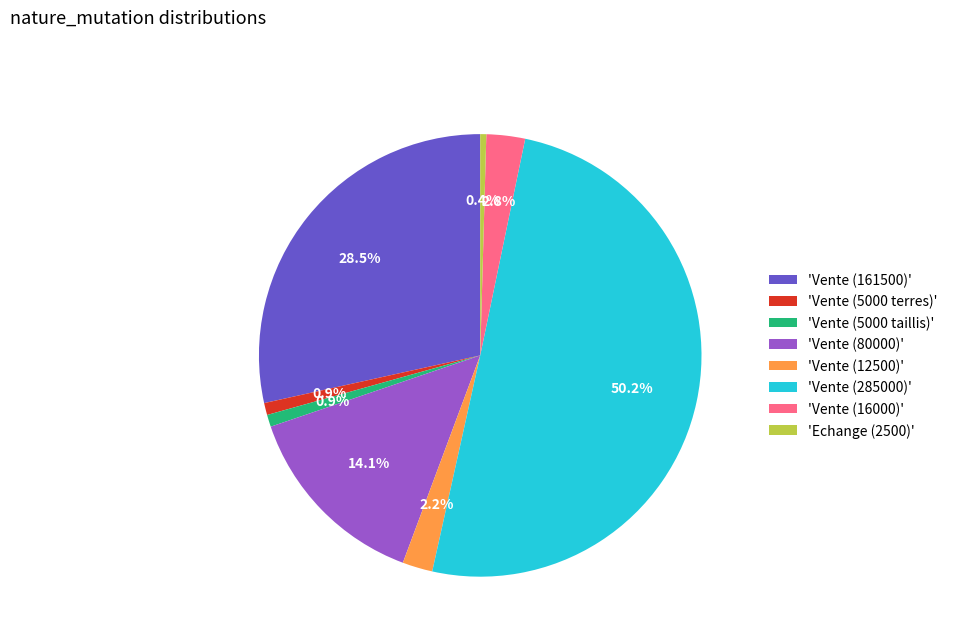

Do 'Vente (80000)' and 'Vente (12500)' together represent more than half of the pie?

No